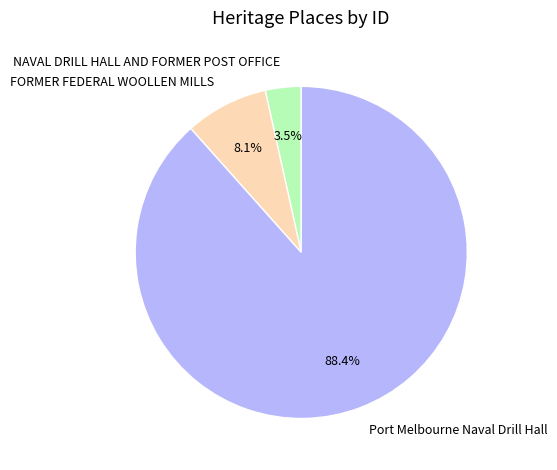

To the nearest percent, what is the difference between the largest and smallest slice percentages?

85%